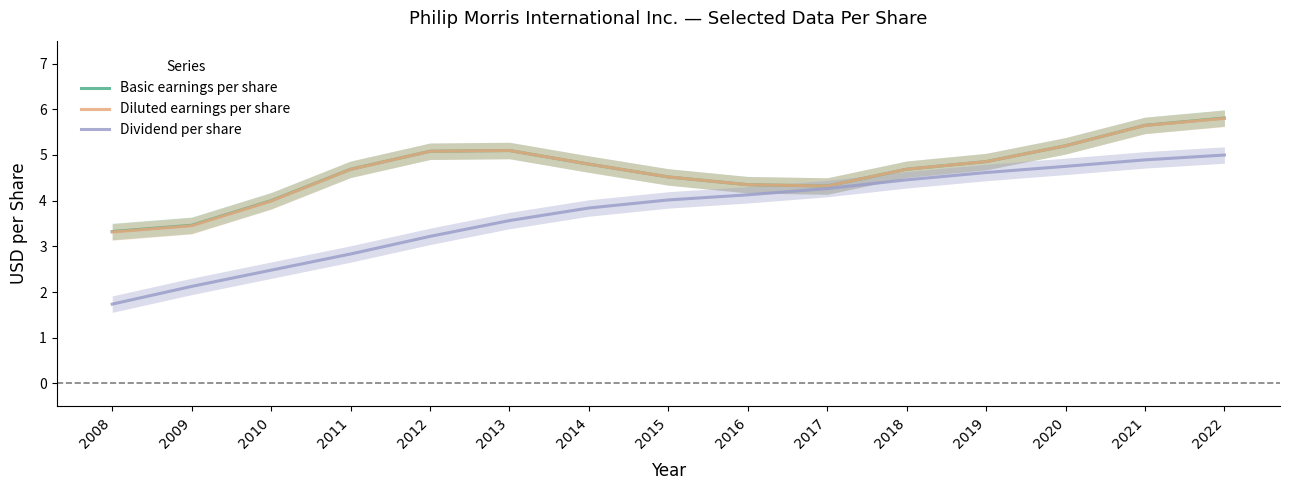

Does the chart have visible grid lines?

No